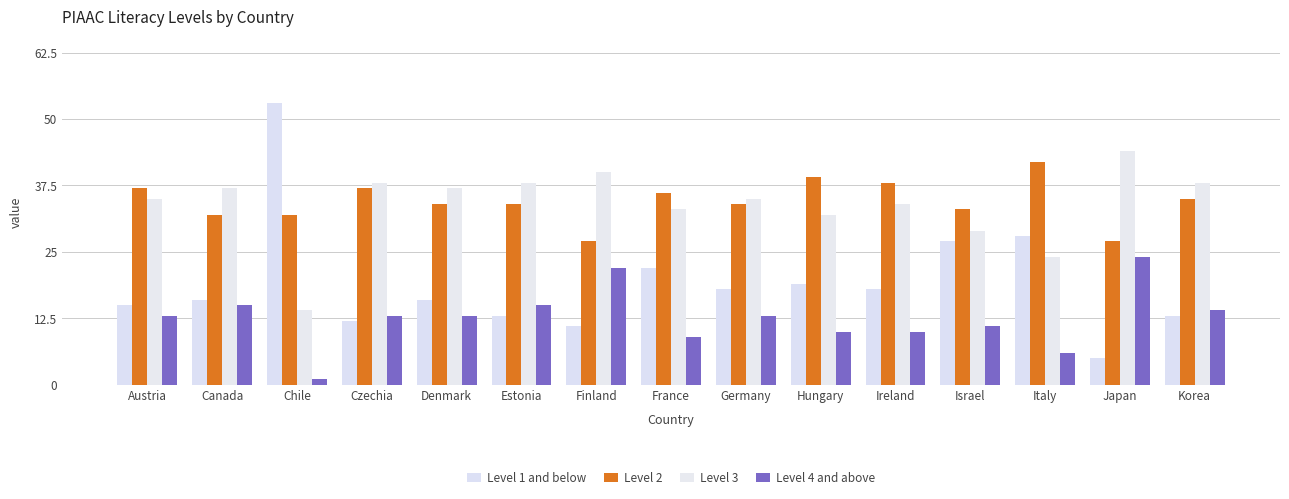

What is the difference between the second highest and second lowest values in the Level 4 and above series?

16